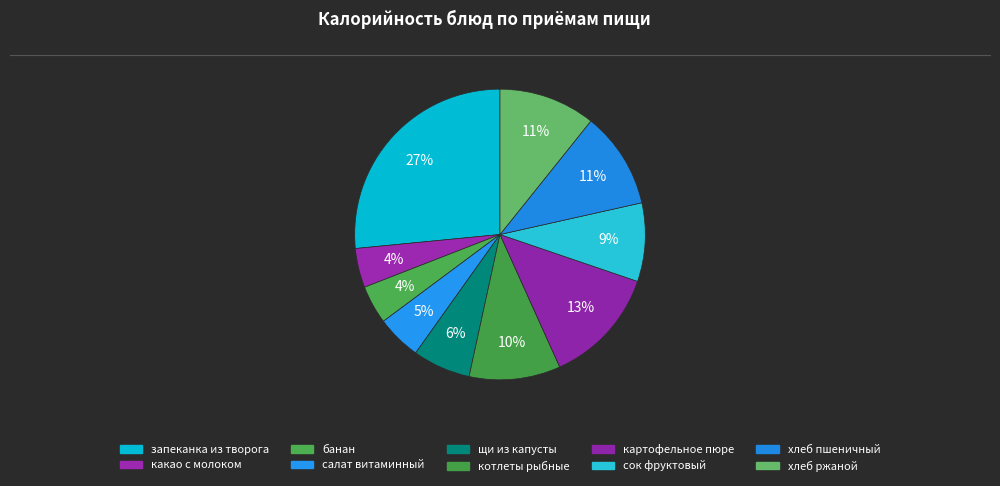

To the nearest percent, what is the combined percentage of сок фруктовый and котлеты рыбные?

19%